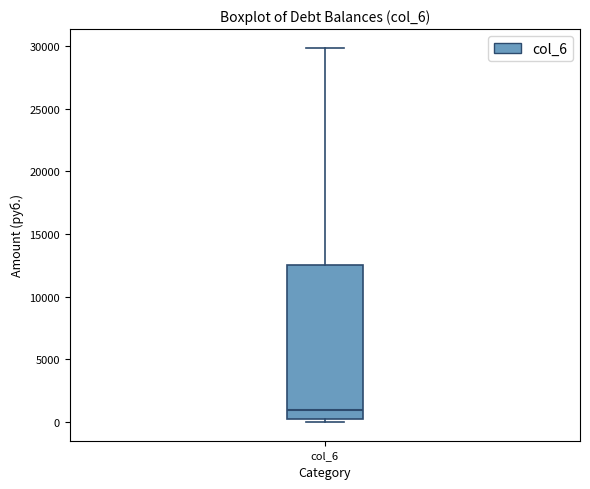

Transcribe this box plot: give where the median line is, the range the box spans, and where the two whiskers end, as read against the y-axis. The values are not printed on the chart, so give them approximately, as read against the axis.

median 1000, box 0 to 12500, whiskers 0 (just below the box's lower edge) to 30000